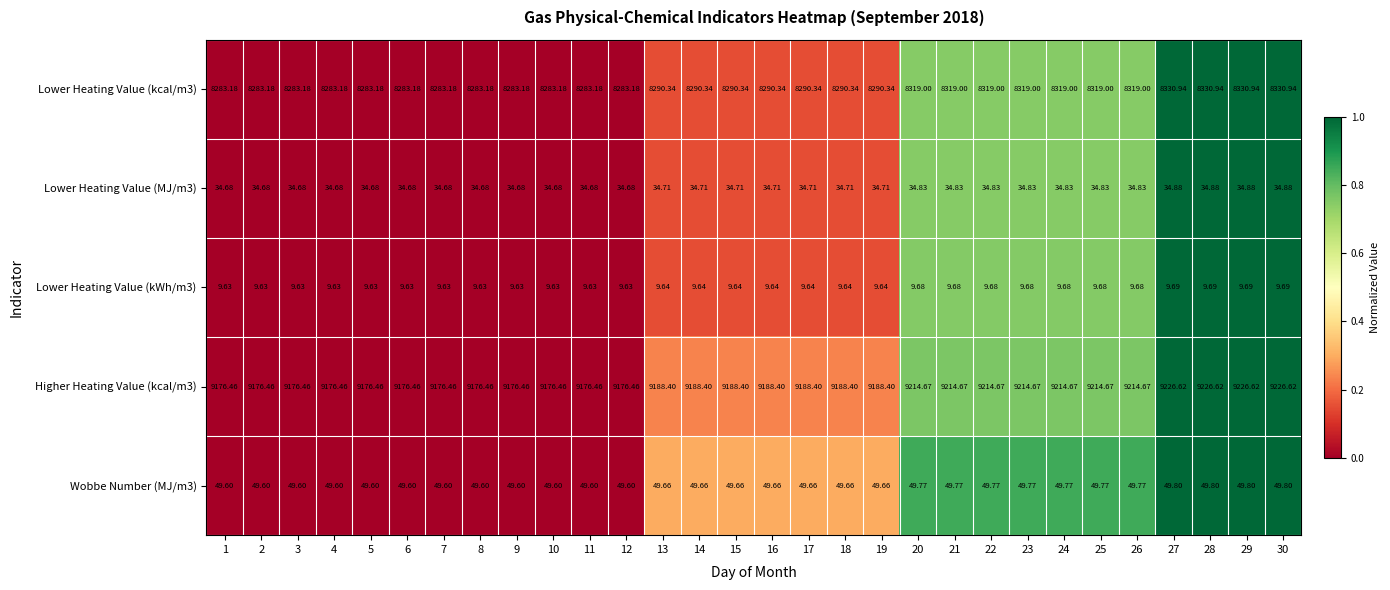

Is the value of Wobbe Number (MJ/m3) at 4 greater than the value of Lower Heating Value (kWh/m3) at 24?

Yes